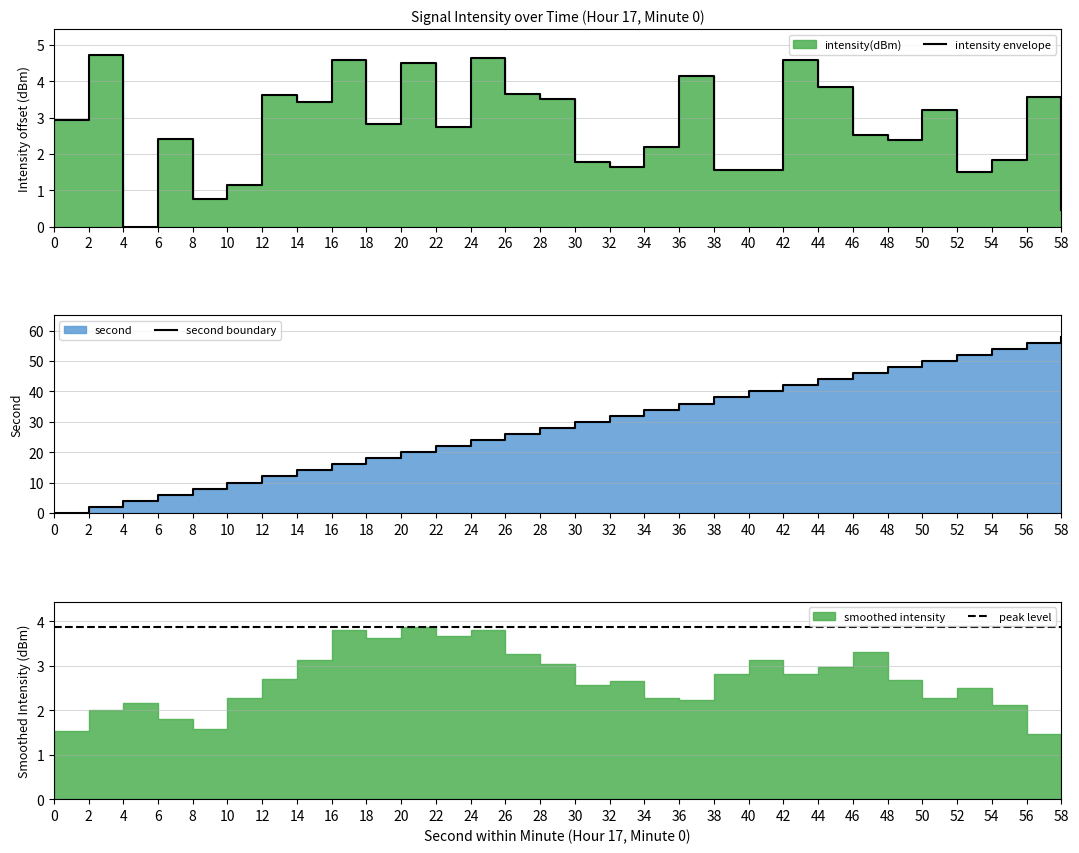

Between which two adjacent categories do intensity envelope and peak level first intersect?

0 and 2